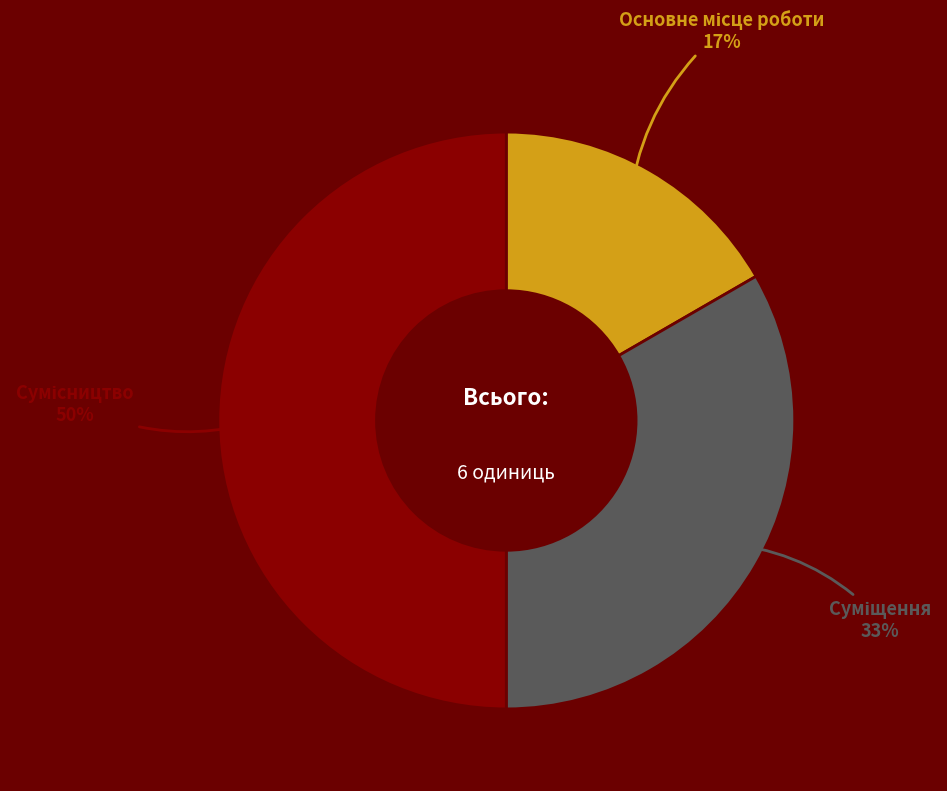

To the nearest percent, what is the difference between the largest and smallest slice percentages?

33%